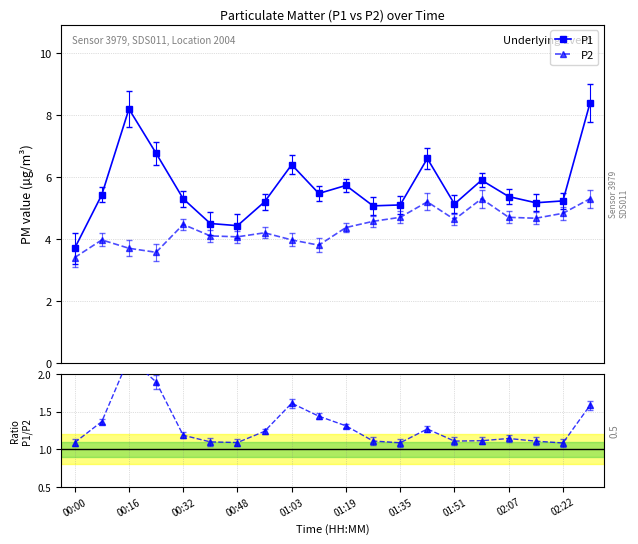

What is the value of the P1 point at the 12th from the left?

5.1